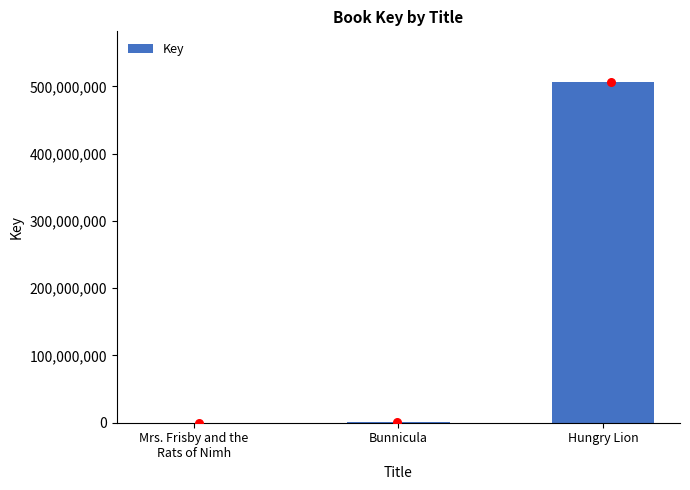

Which has a higher value, Hungry Lion or Bunnicula?

Hungry Lion